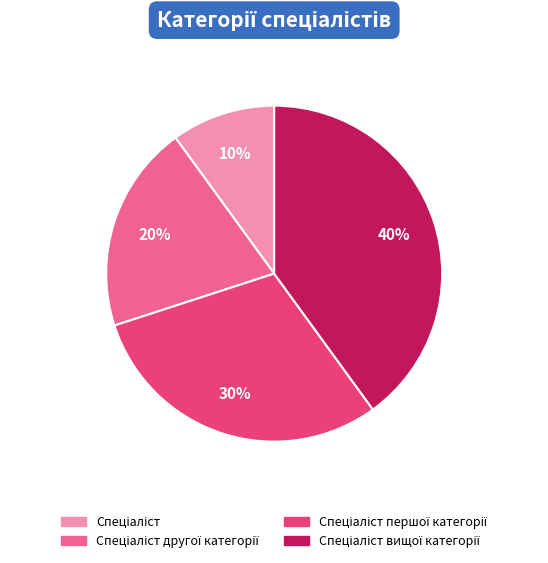

Is there any slice that represents more than half of the pie?

No